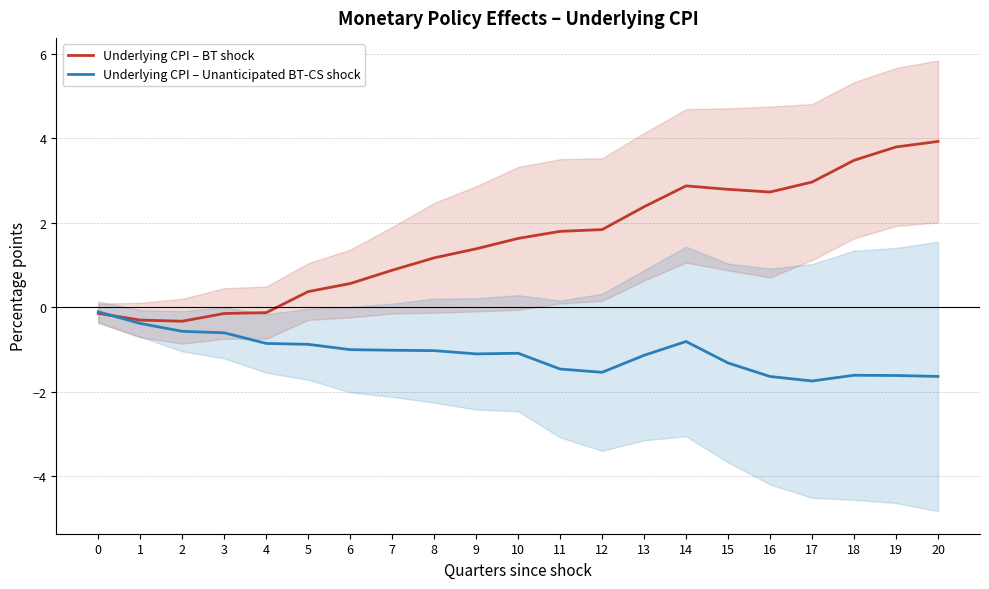

List the labels in order of Underlying CPI – Unanticipated BT-CS shock value, largest first.

0, 1, 2, 3, 14, 4, 5, 6, 7, 8, 10, 9, 13, 15, 11, 12, 18, 19, 20, 16, 17